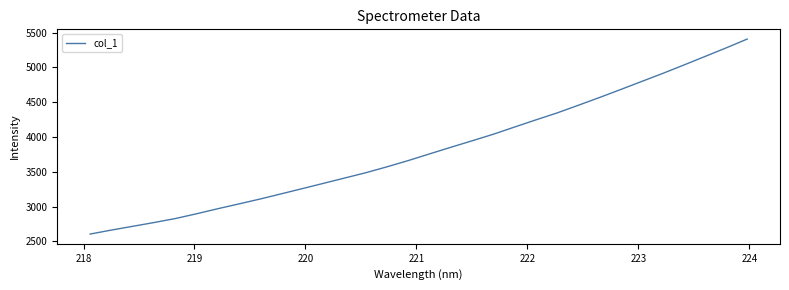

What is the smallest value displayed?

2606.8